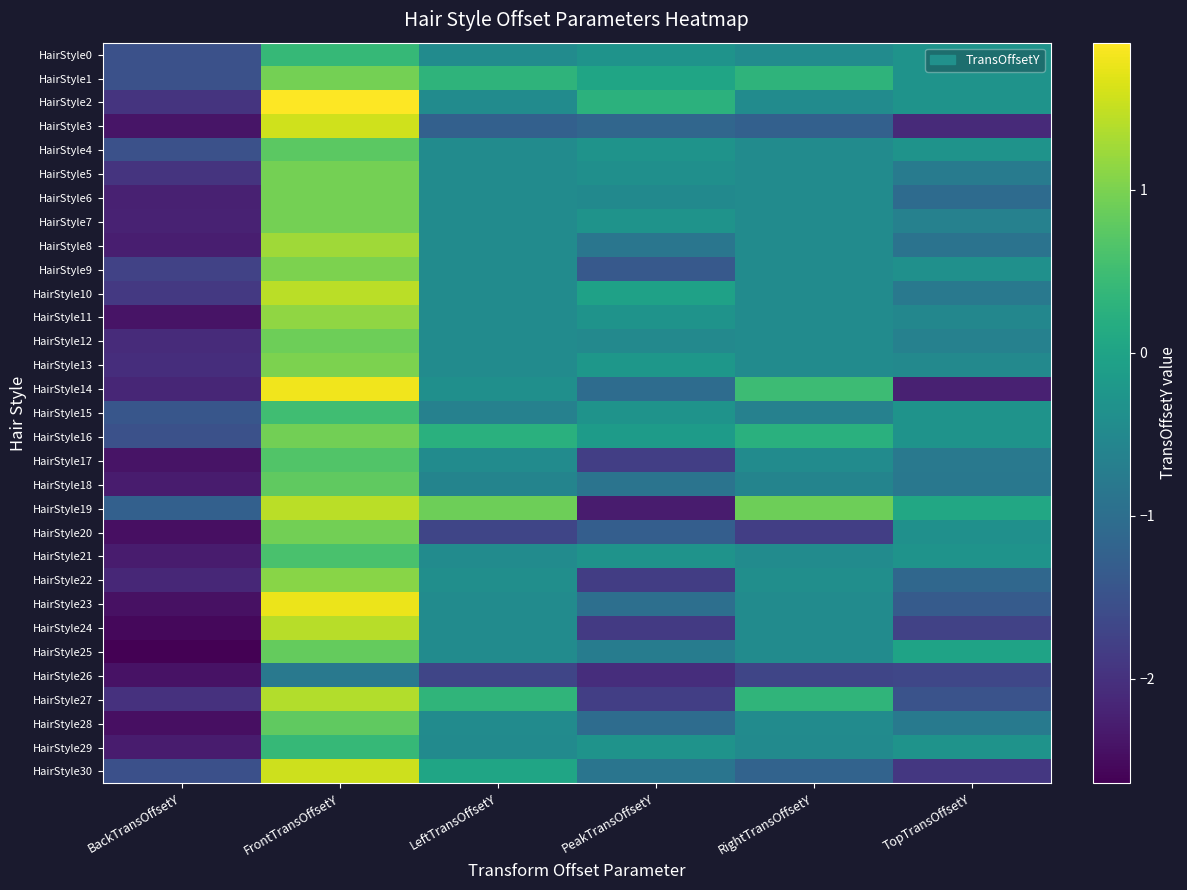

Which series has the largest range (max minus min)?

HairStyle23